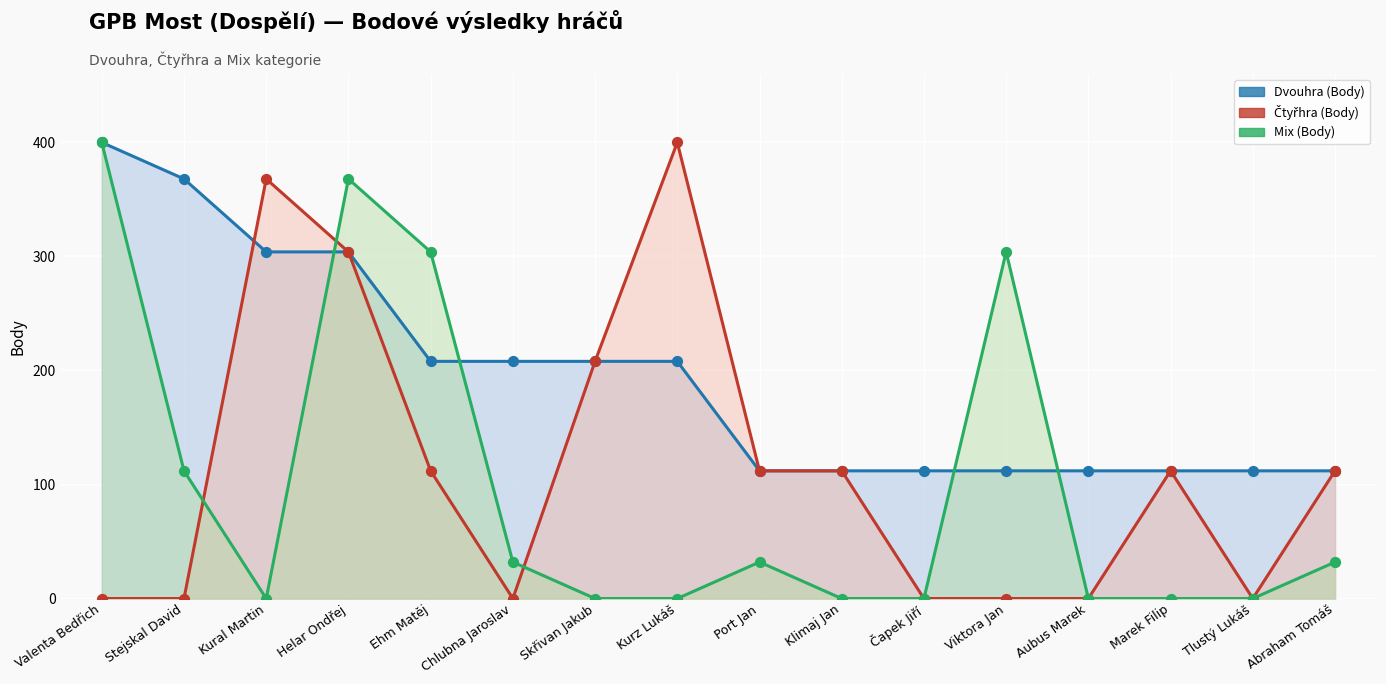

Which series has the widest spread of Y values?

Čtyřhra (Body)